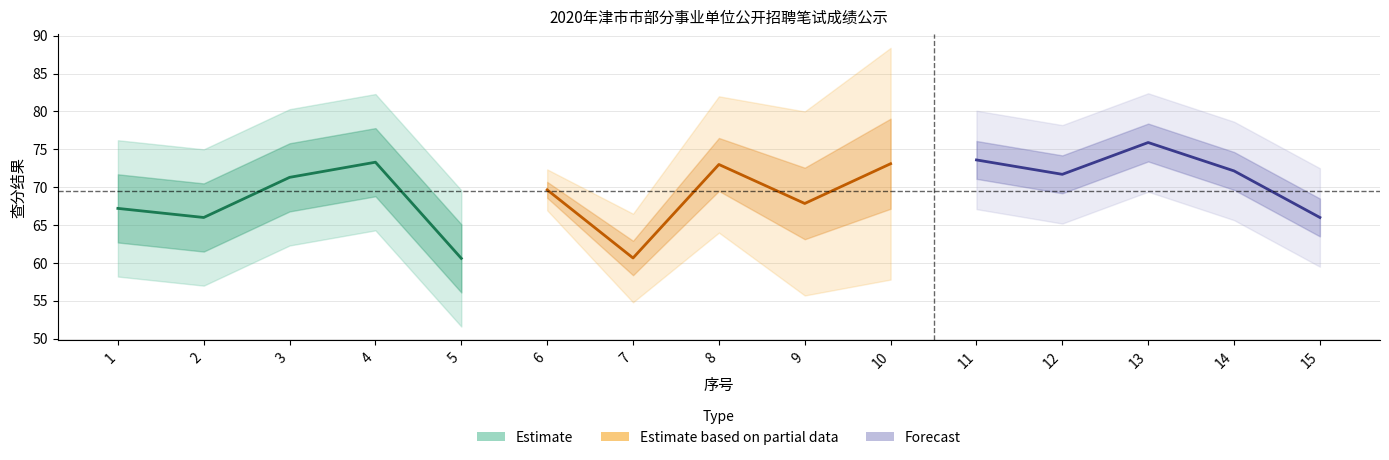

True or false: Forecast has more than 2 interior local peaks.

False